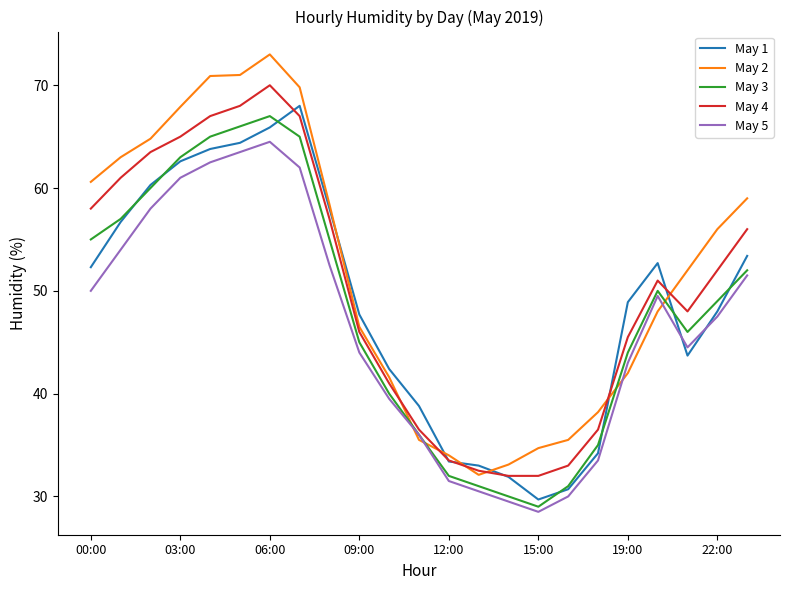

Rank the series by their maximum value, from highest to lowest.

May 2, May 4, May 1, May 3, May 5